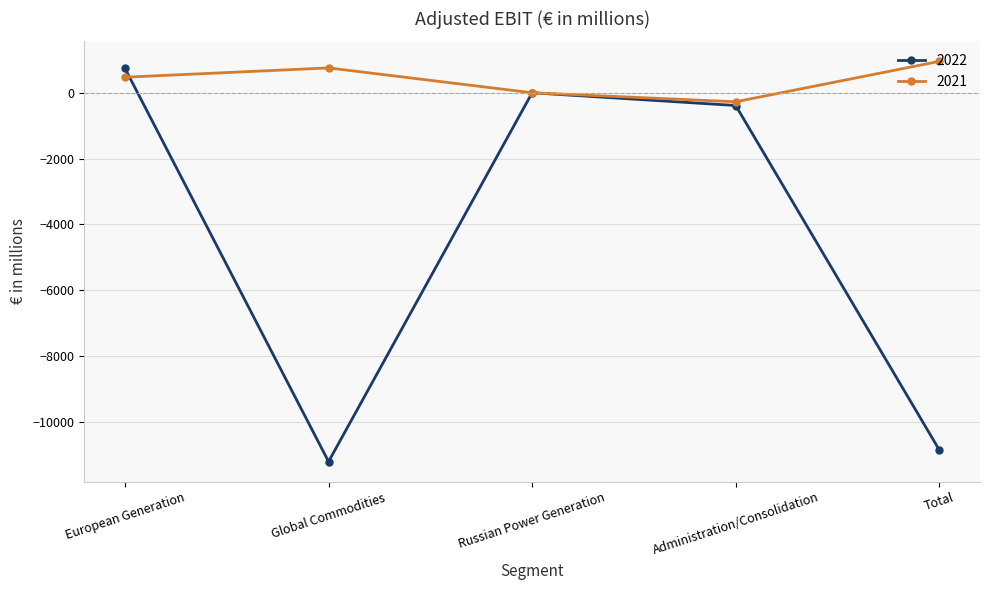

What are all the series names shown in the legend?

2022, 2021